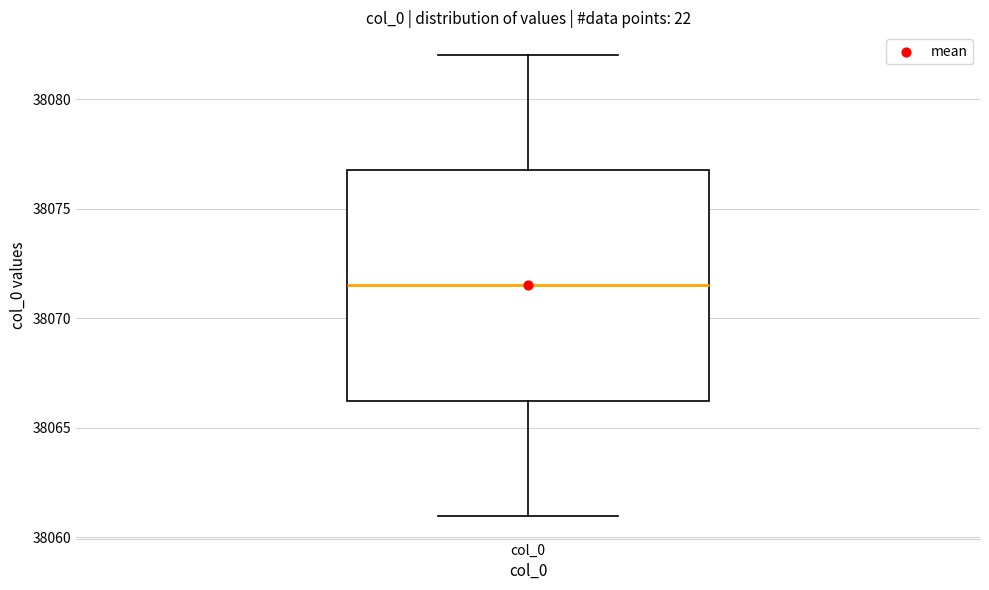

Where does the median line of the box for col_0 sit on the y-axis? The values are not printed on the chart, so give them approximately, as read against the axis.

38071.5